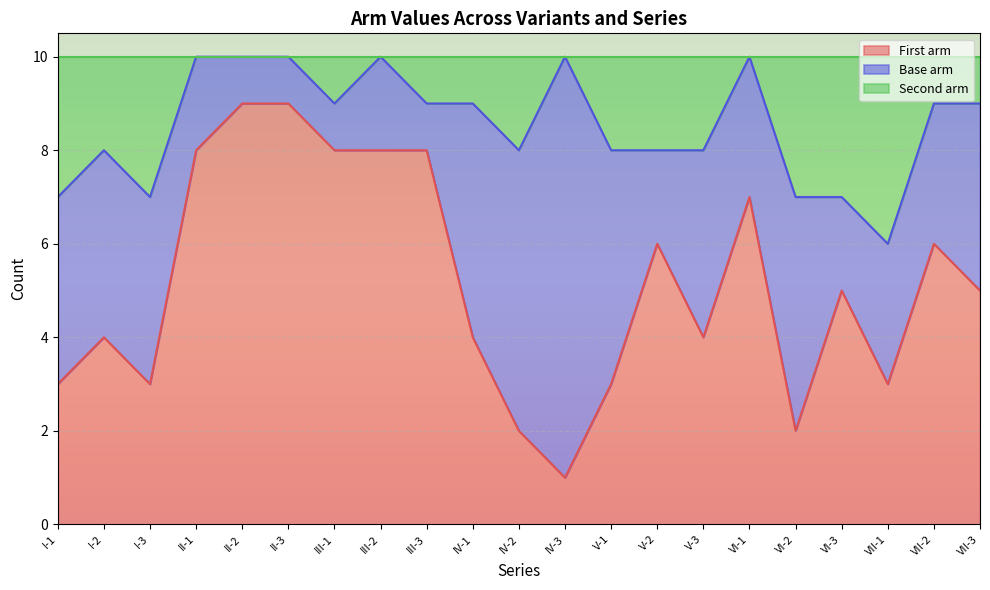

At which category does Second arm reach its first local valley?

I-3